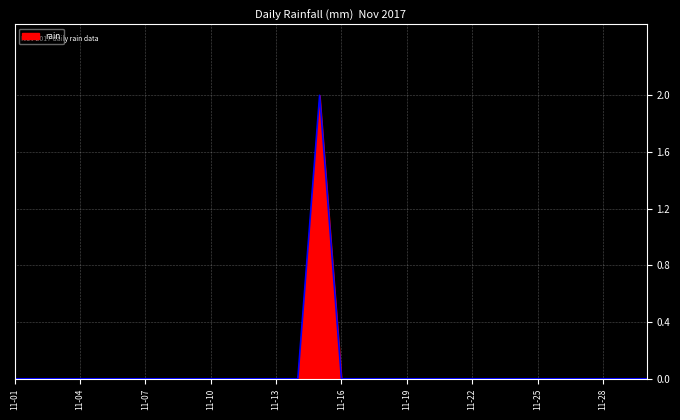

The chart shows a value of 1 at 11. True or false?

False